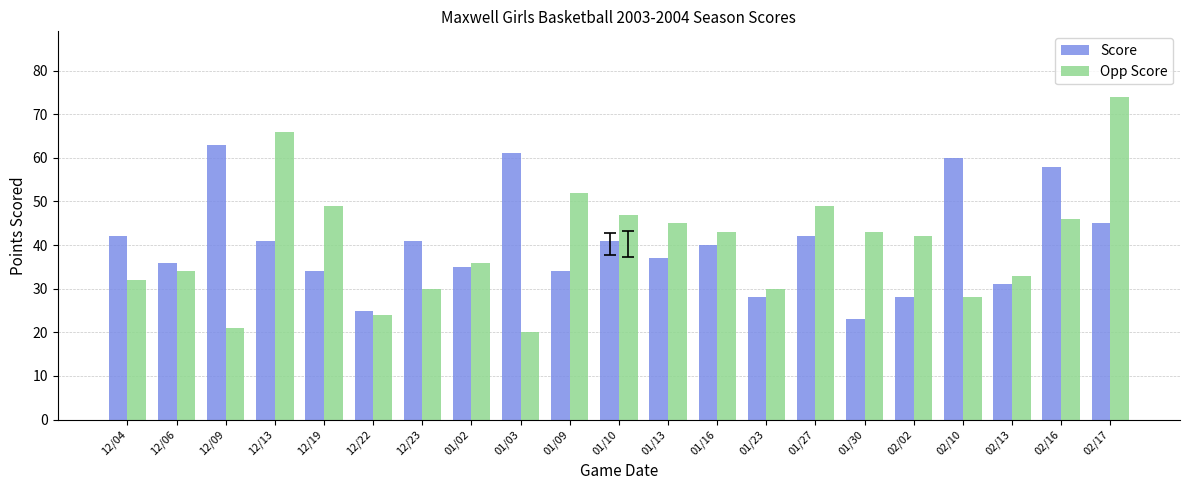

At which category is the sum across all series the highest?

02/17